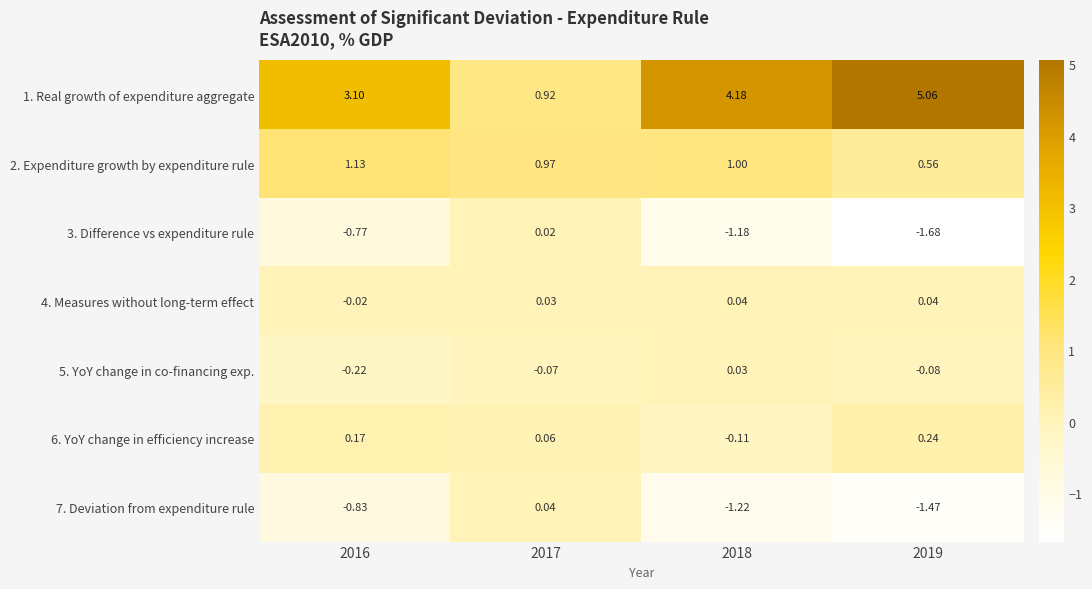

Is the value of 3. Difference vs expenditure rule at 2018 greater than the value of 2. Expenditure growth by expenditure rule at 2019?

No